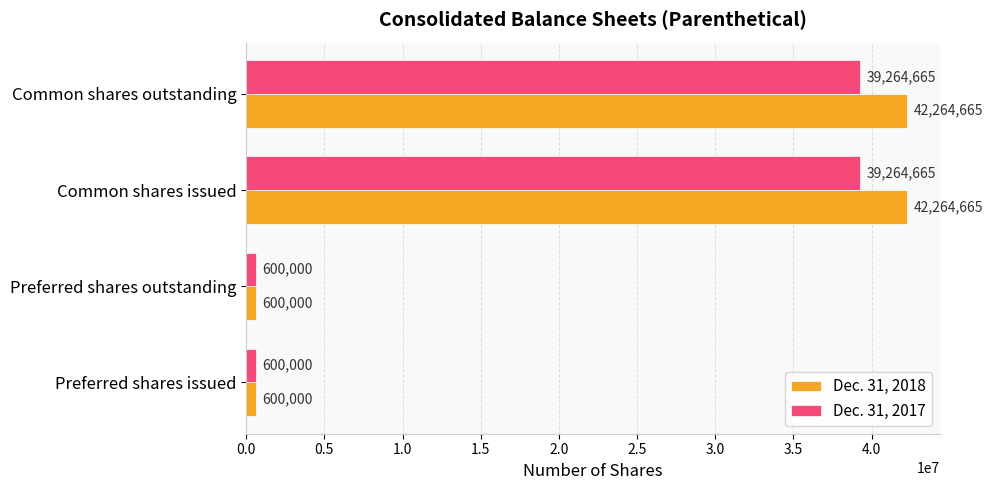

Between Preferred shares issued and Common shares issued, which series saw the biggest shift?

Dec. 31, 2018